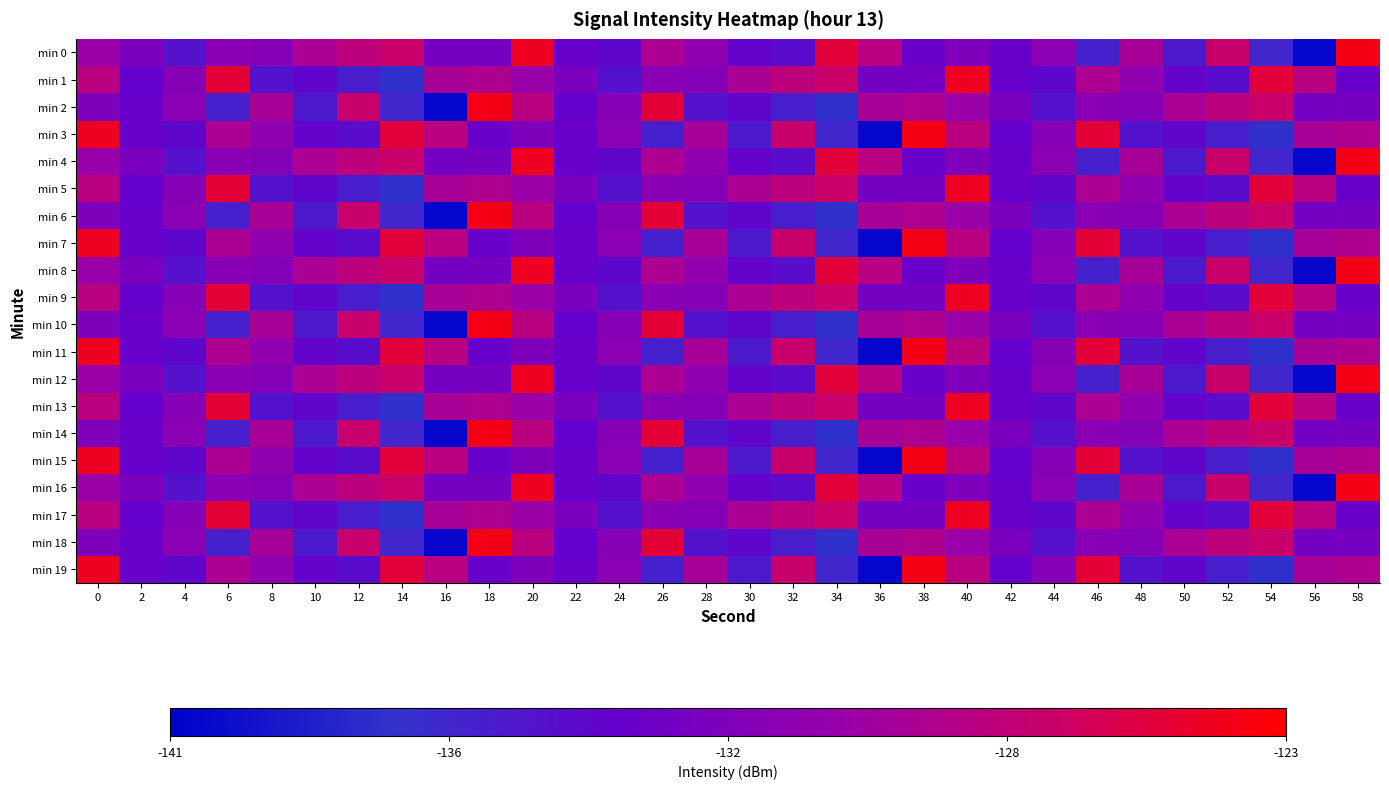

Rank the series by their maximum value, from lowest to highest.

min 1, min 5, min 9, min 13, min 17, min 0, min 2, min 3, min 4, min 6, min 7, min 8, min 10, min 11, min 12, min 14, min 15, min 16, min 18, min 19